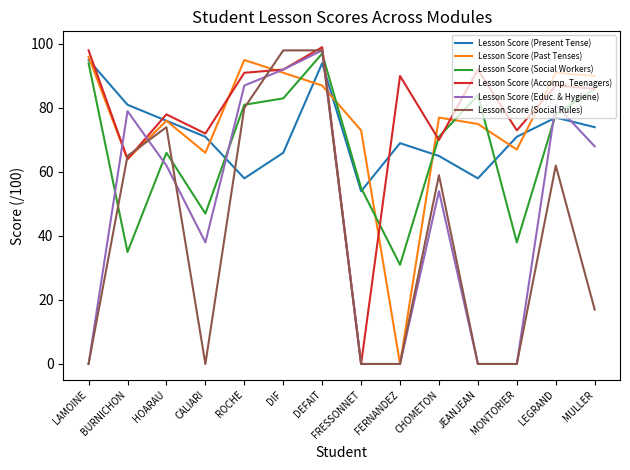

True or false: Lesson Score (Past Tenses) and Lesson Score (Social Workers) cross at least once.

True